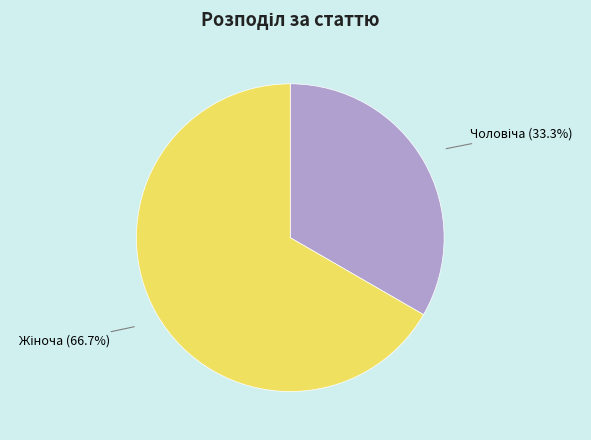

Is there any slice that represents more than half of the pie?

Yes